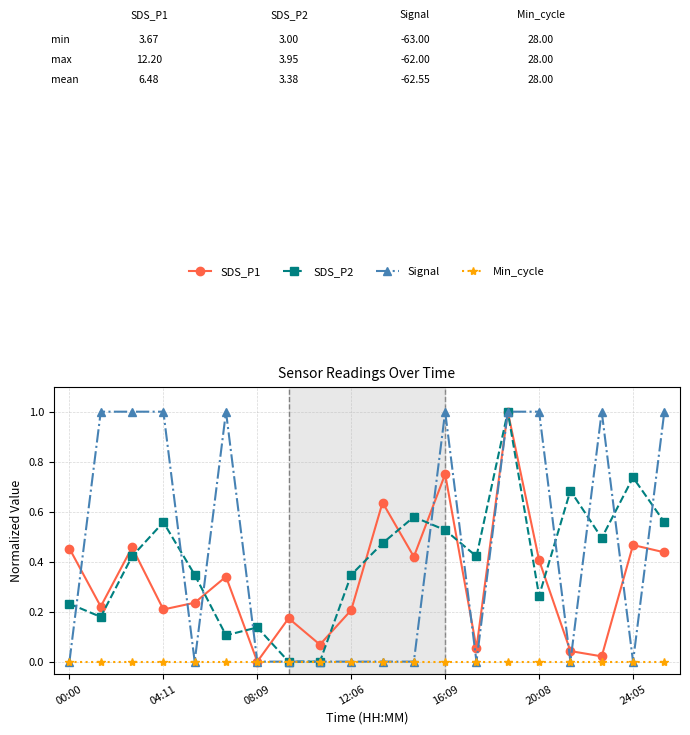

True or false: Signal has more than 0 interior local peaks.

True